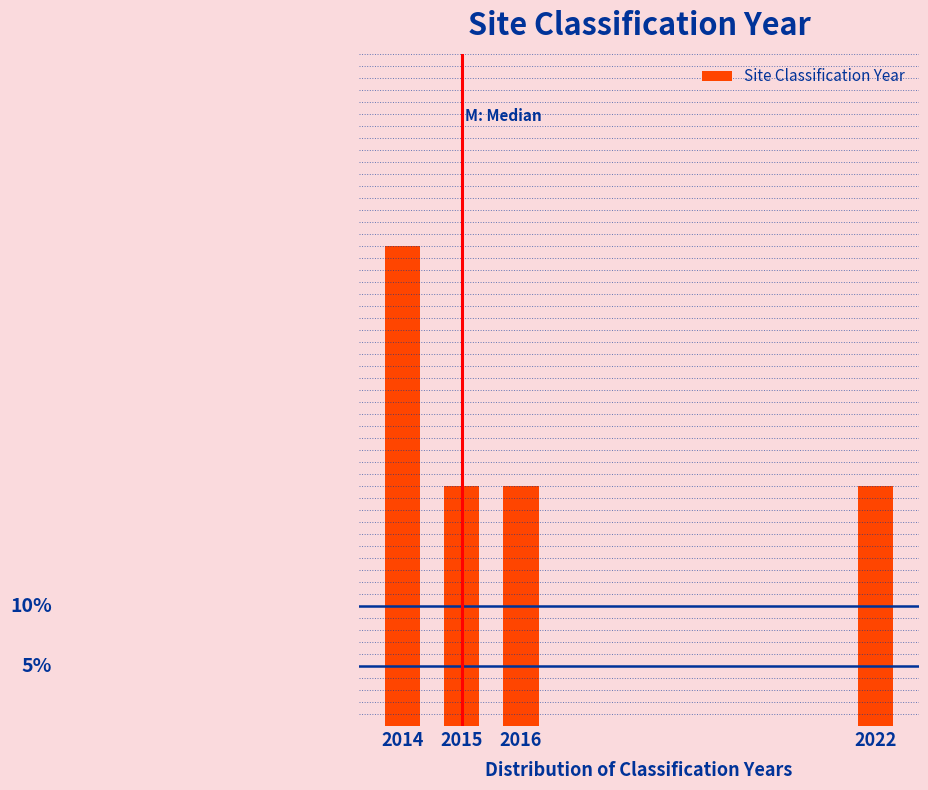

Are the bars horizontal?

No